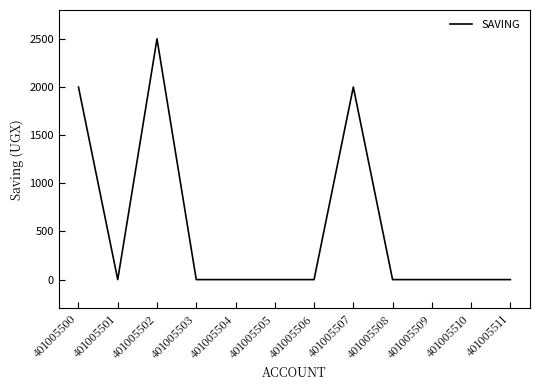

How many categories are shown in the chart?

12